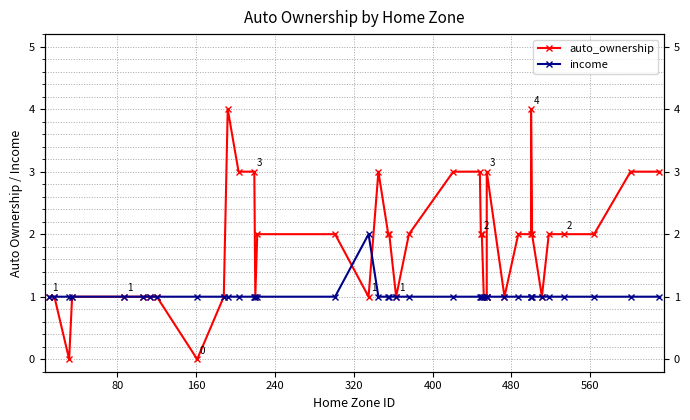

Rank the series by their maximum value, from highest to lowest.

auto_ownership, income